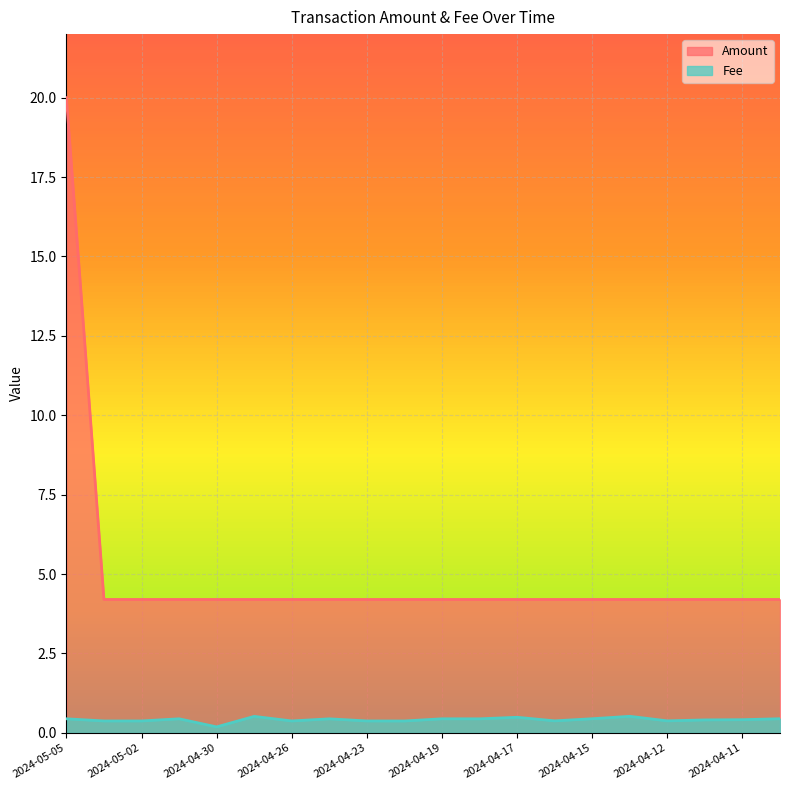

What is the average value of the Fee series?

0.4